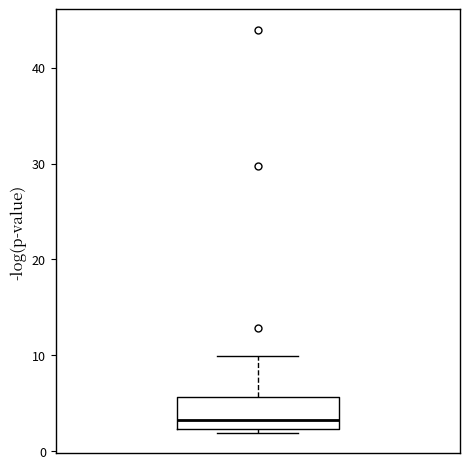

Where is the lower edge of the box on the y-axis? The values are not printed on the chart, so give them approximately, as read against the axis.

2